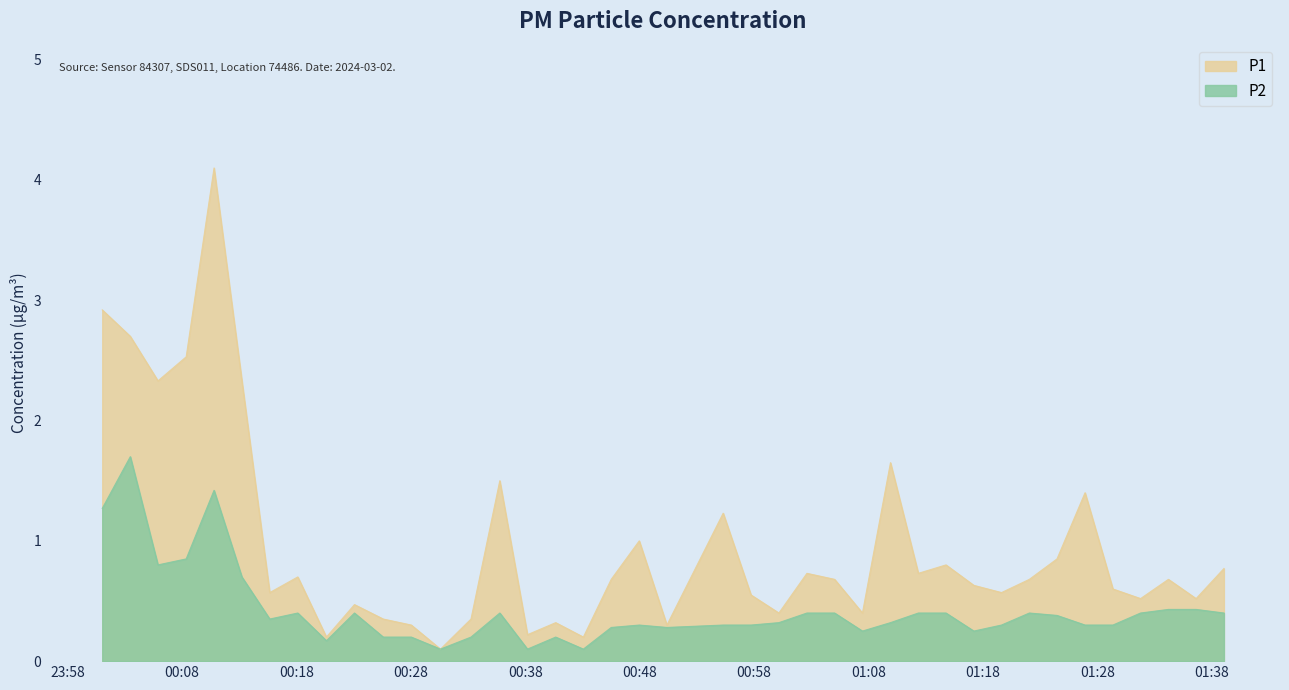

At which label is P2 closest to 0?

2024-03-02T00:30:36